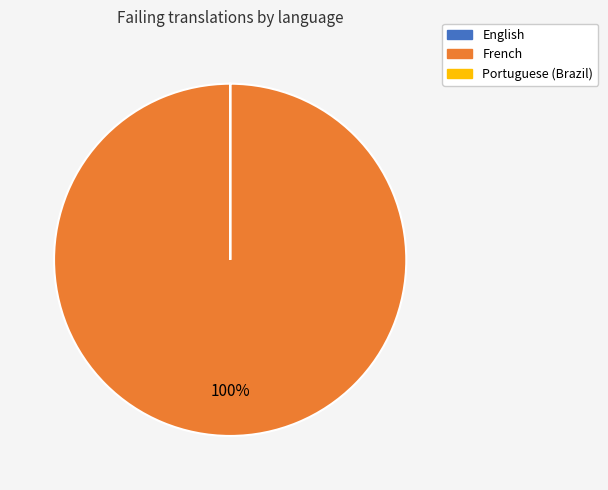

To the nearest percent, what is the average slice percentage?

33%